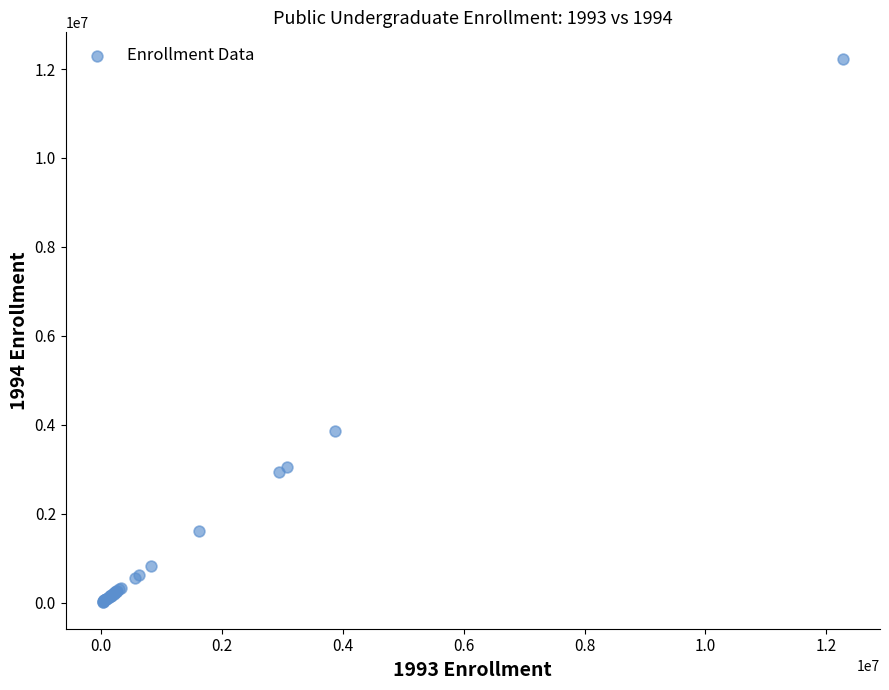

What Y value in the scatter plot is closest to 6121297?

3867923